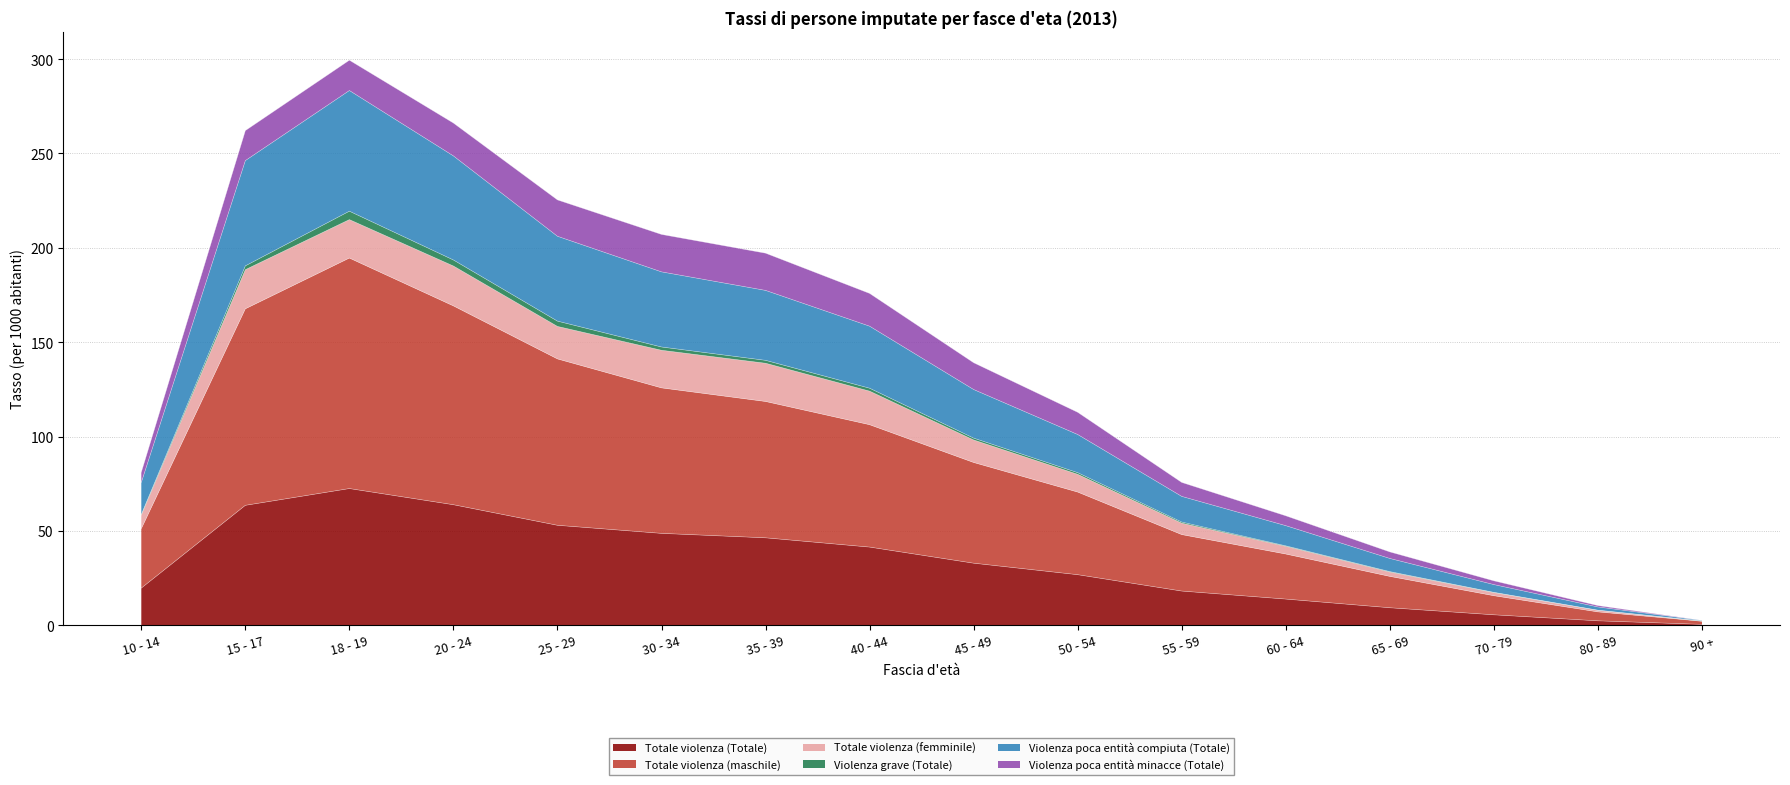

Is the value of Totale violenza (maschile) at 30 - 34 greater than the value of Totale violenza (Totale) at 35 - 39?

Yes